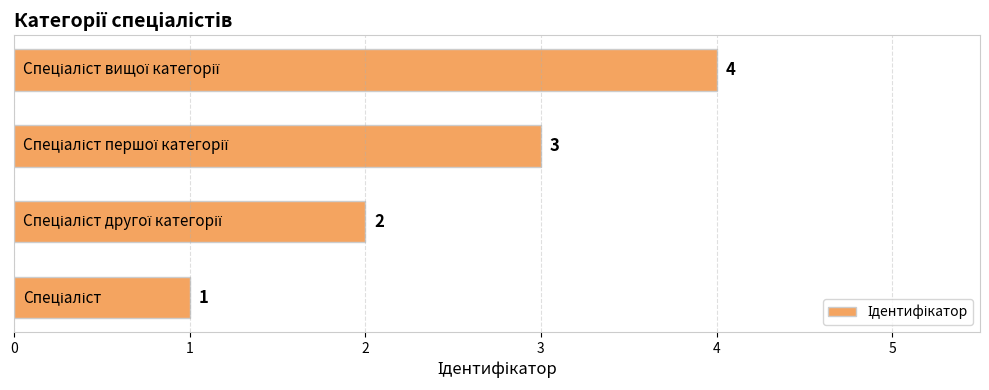

What is the minimum value shown in the chart?

1